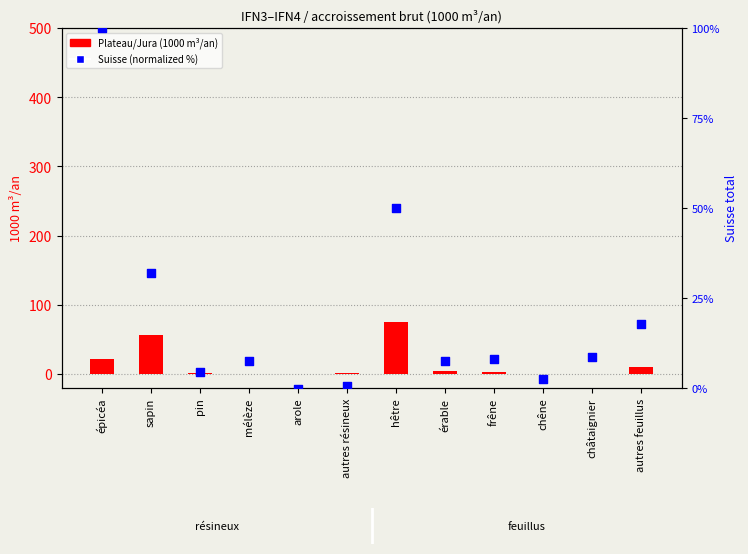

At which category is the sum across all series the highest?

hêtre